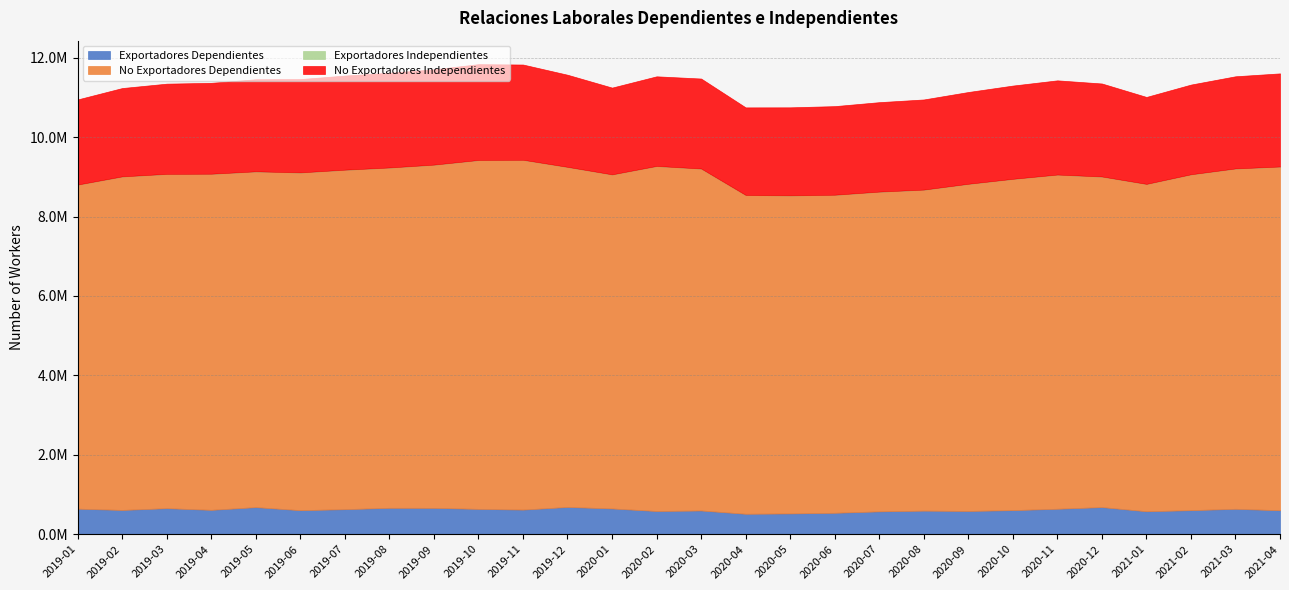

At which label does Exportadores Independientes first exceed 2352?

2019-03